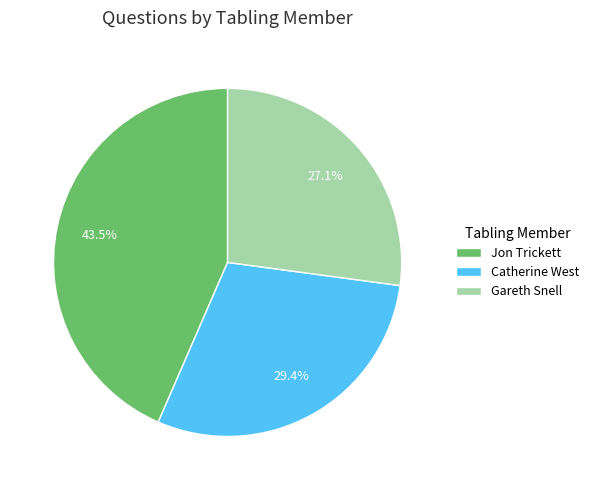

Which slice is the smallest?

Gareth Snell